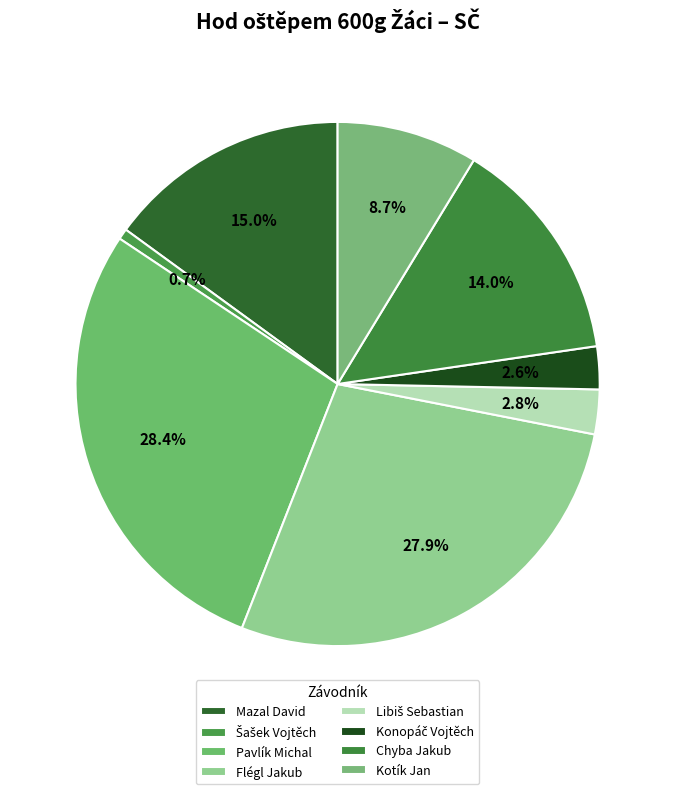

What is the change in value from Flégl Jakub to Kotík Jan?

-174